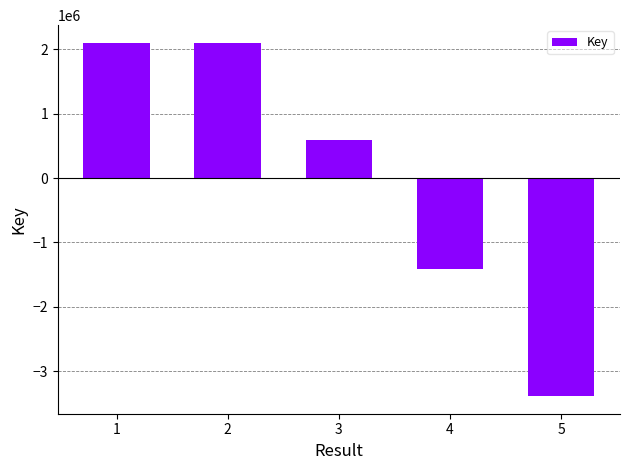

What is the smallest value displayed?

-3383253.2